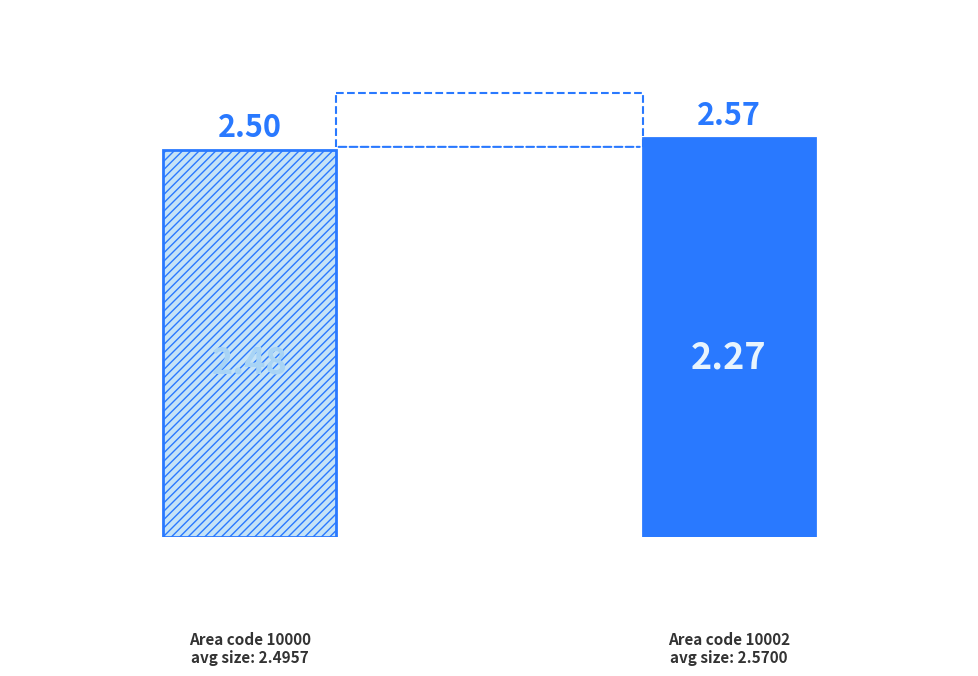

What is the sum of all values?

9.8